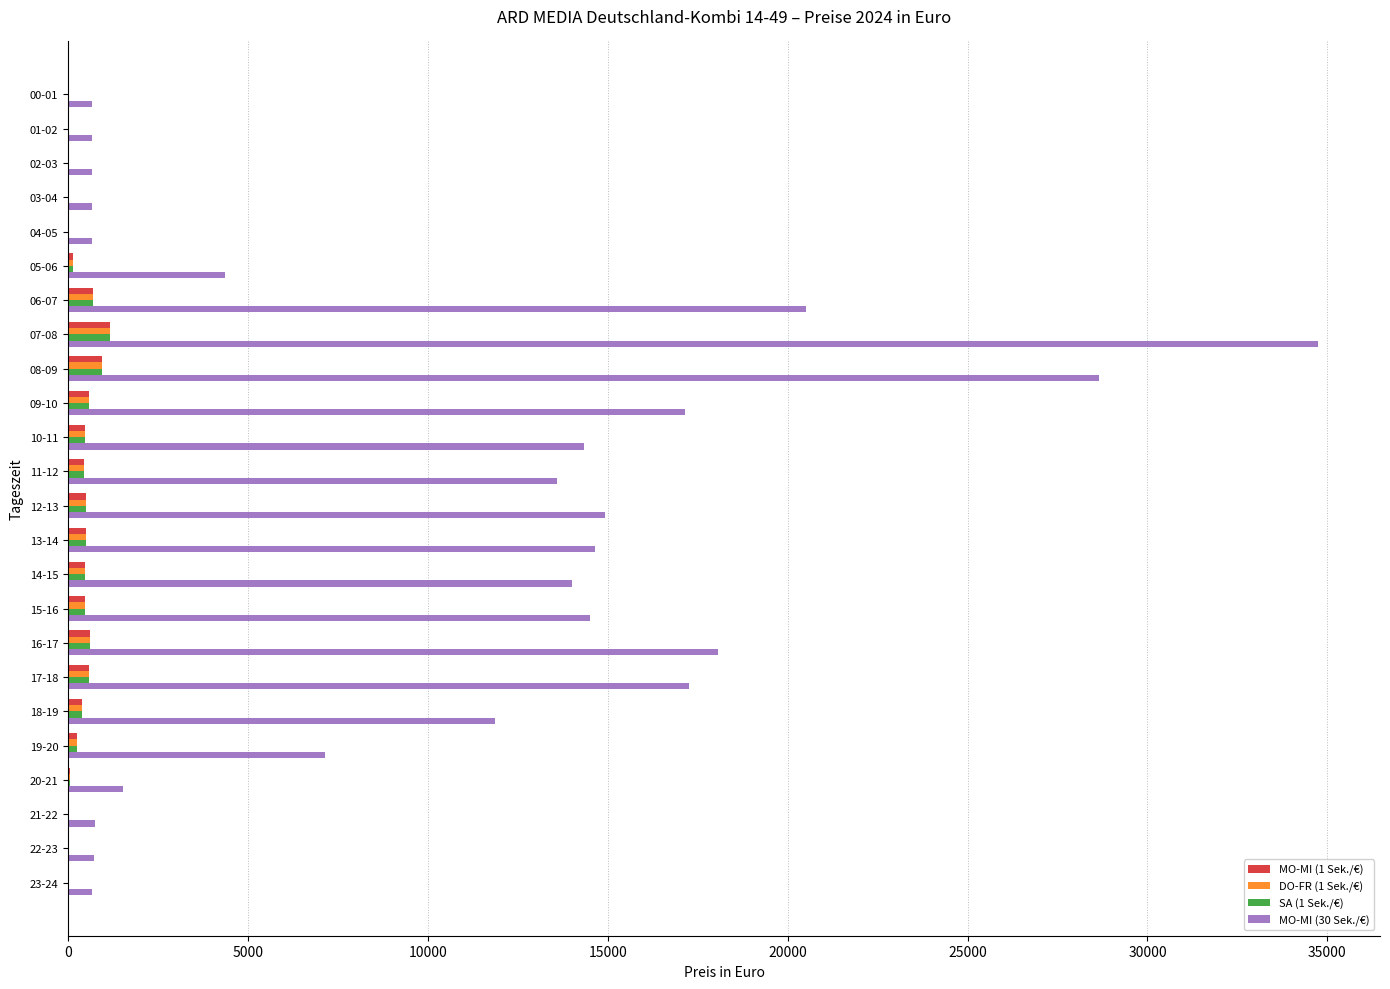

The value of MO-MI (30 Sek./€) at 11-12 is 7127.2. True or false?

False